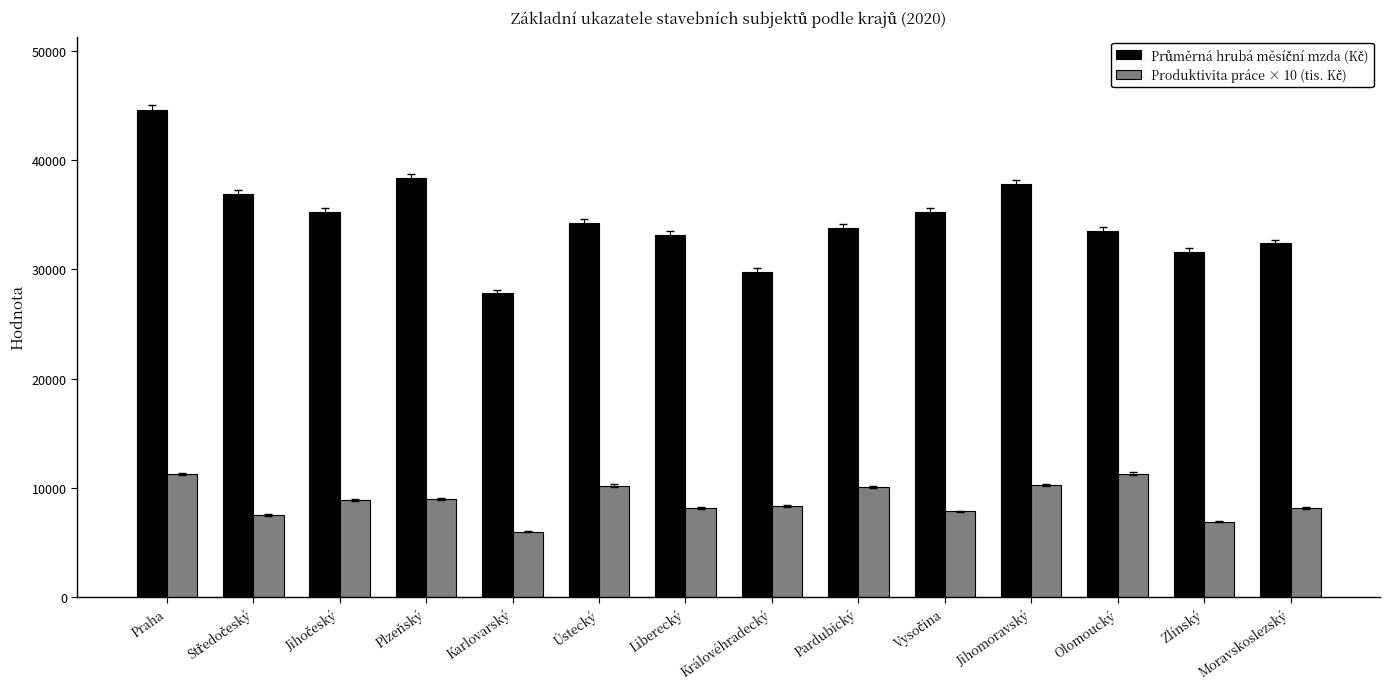

Which category has the highest value across all series?

Praha